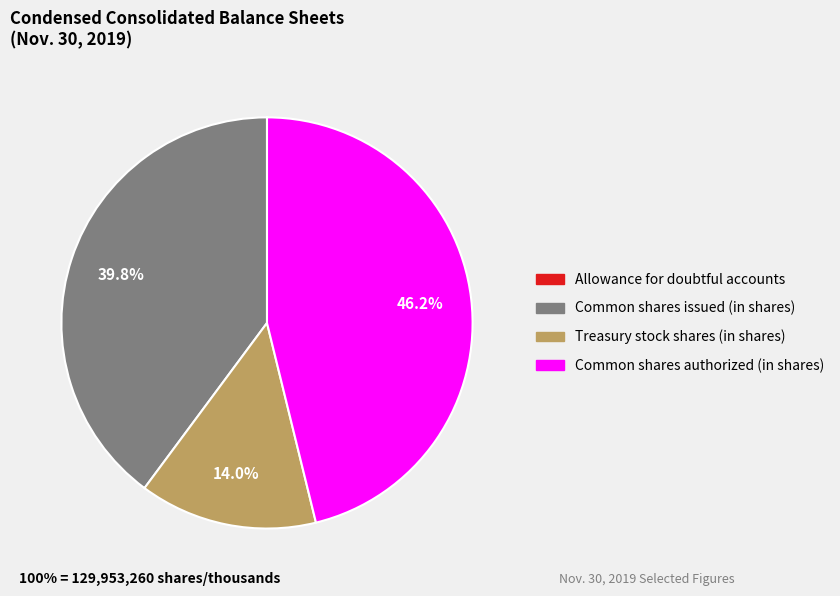

Approximately how many times larger is the value at Common shares issued (in shares) compared to Common shares authorized (in shares)?

0.9